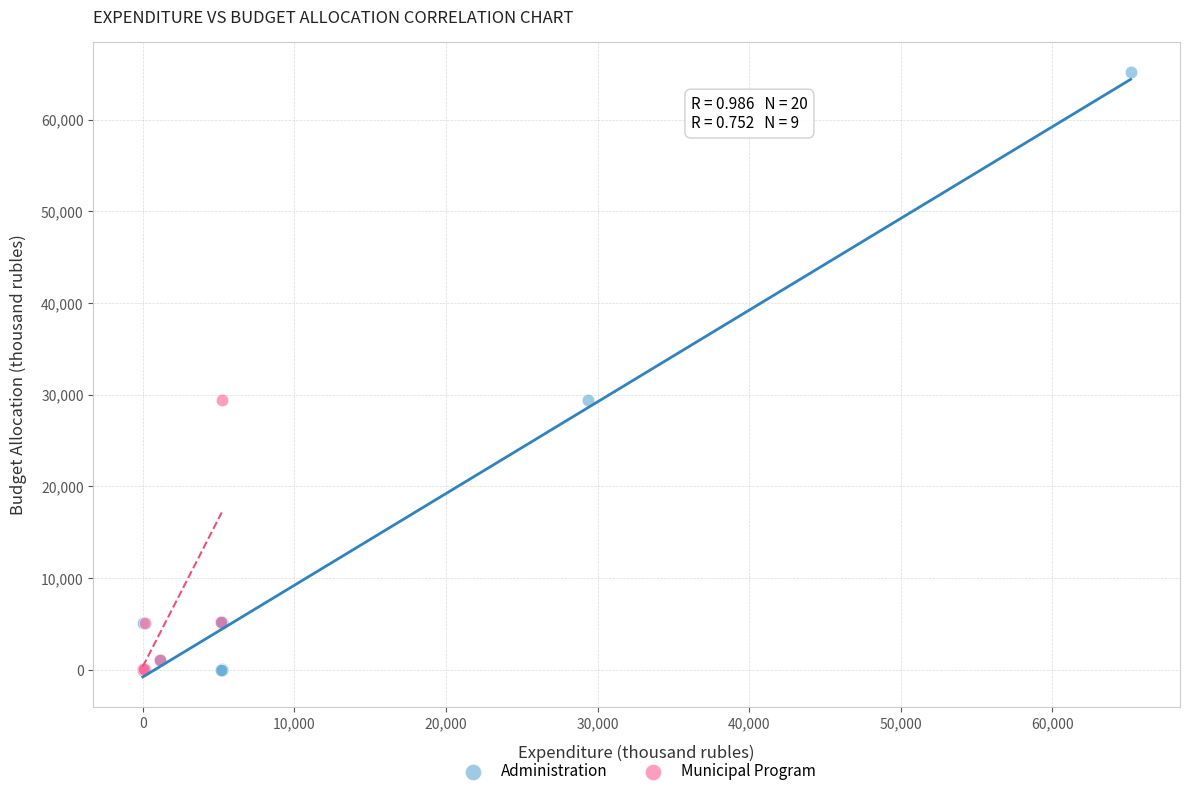

Which series has the largest Y range (max minus min)?

Administration